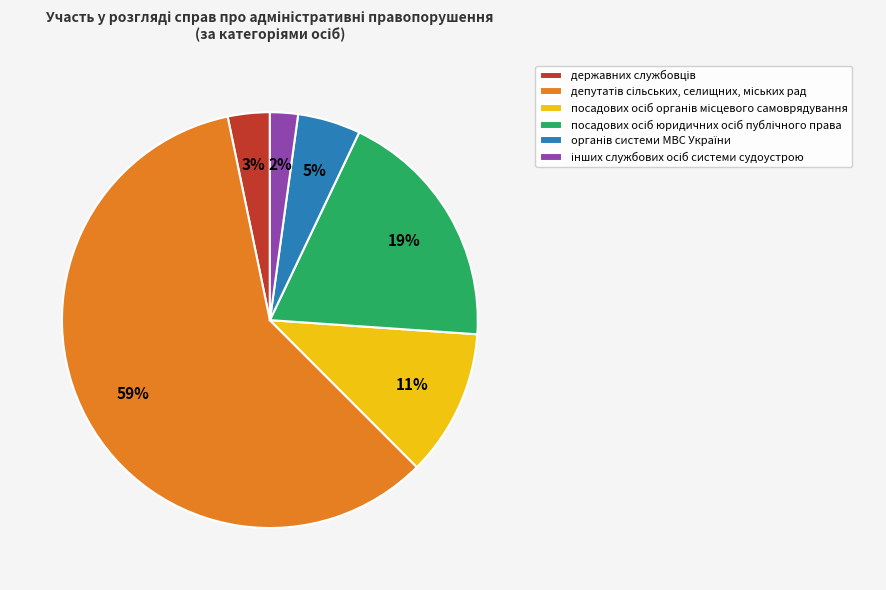

Does any single category account for the majority?

Yes